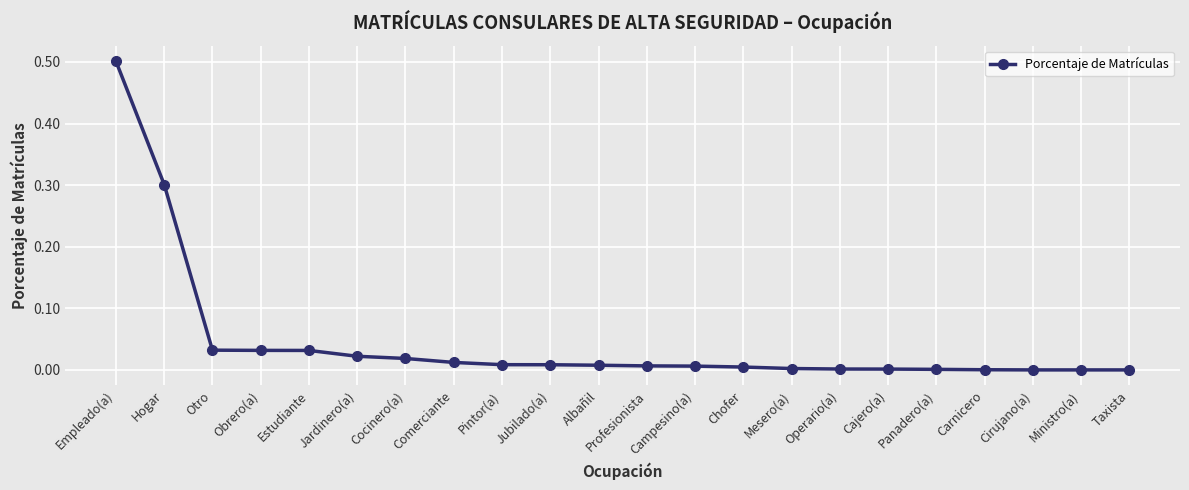

Which has a higher value, Cajero(a) or Estudiante?

Estudiante